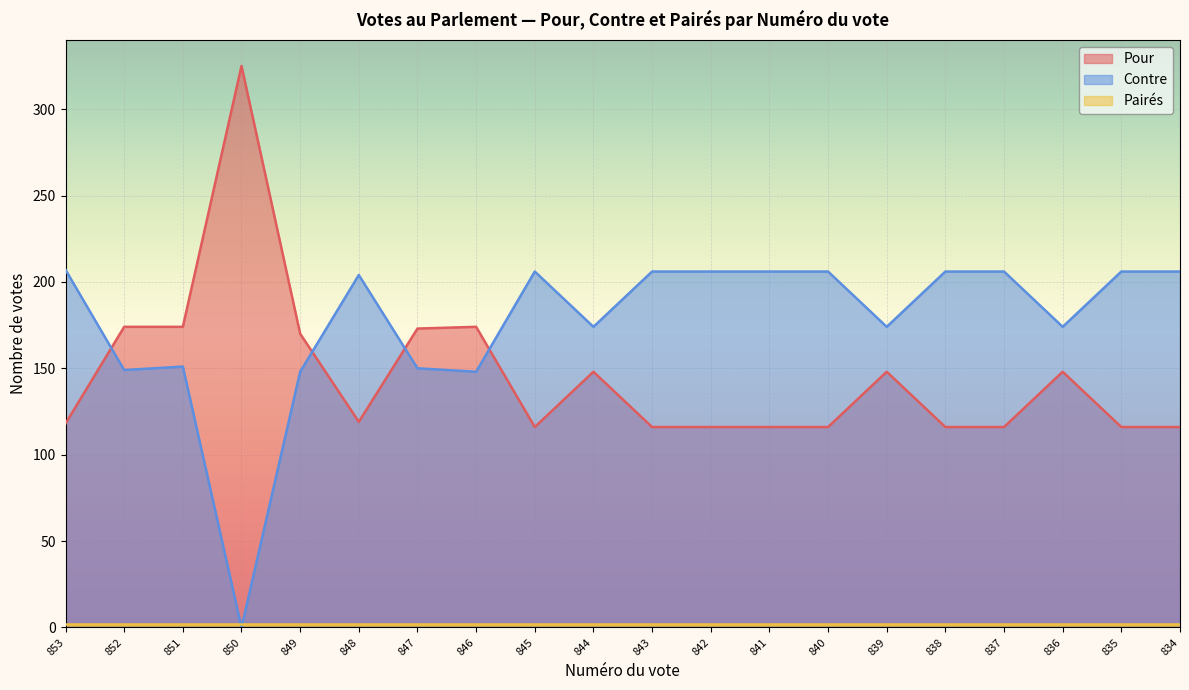

What is the approximate value of Pour at 839, to the nearest 5?

150